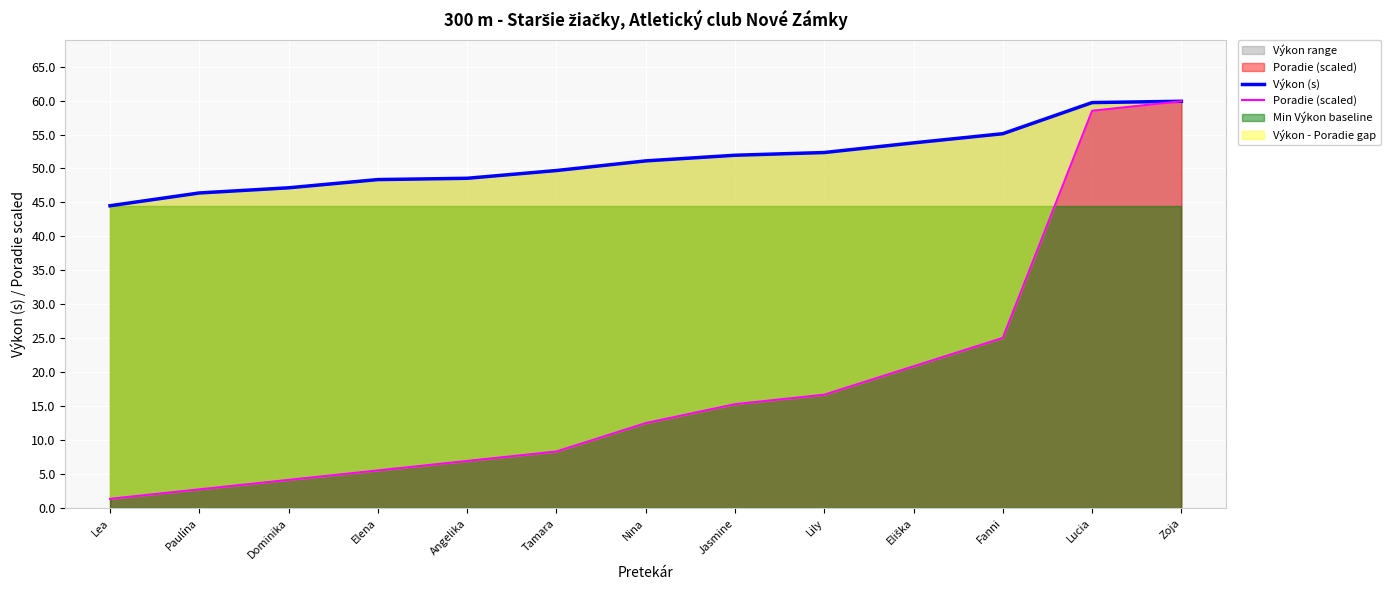

What is the difference between the highest and lowest values at Nina?

38.6